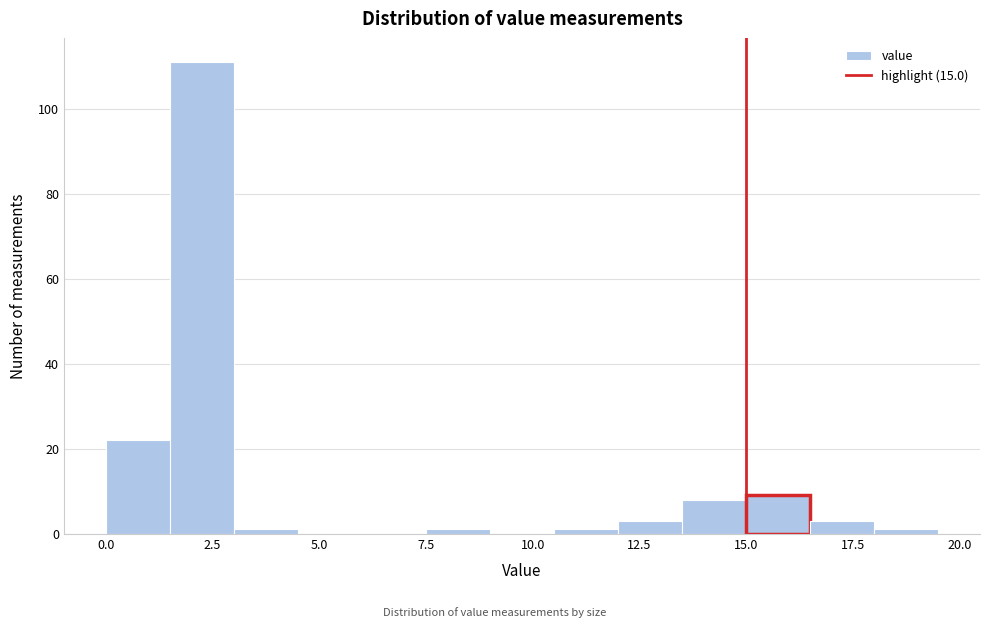

Around what value on the x-axis is the tallest bar? Give the approximate position of its centre, as read against the axis.

2.5